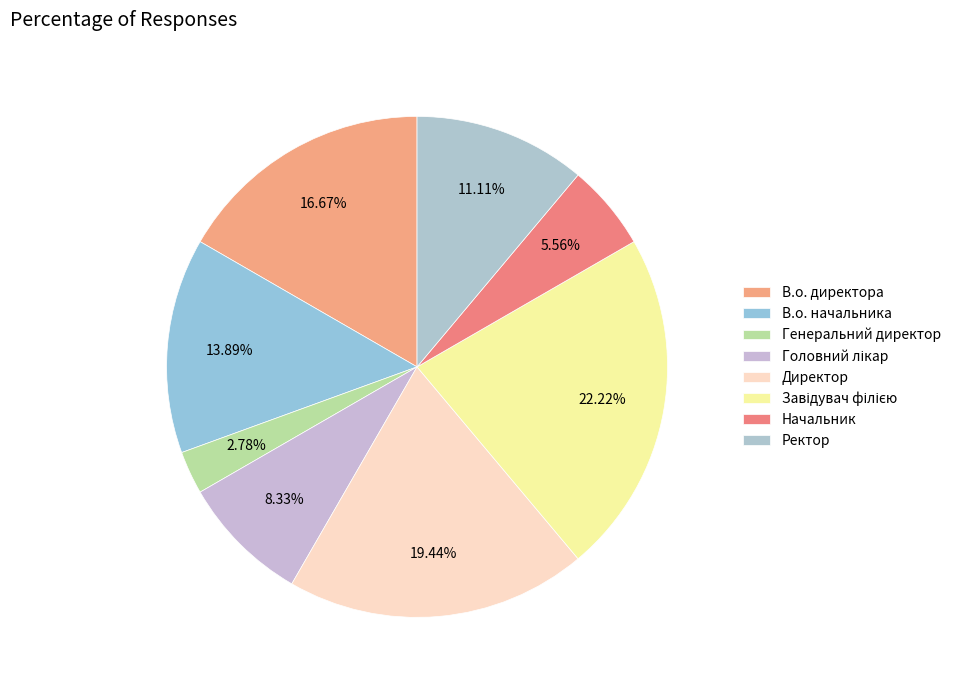

To the nearest percent, what percentage of the pie is Ректор?

11%